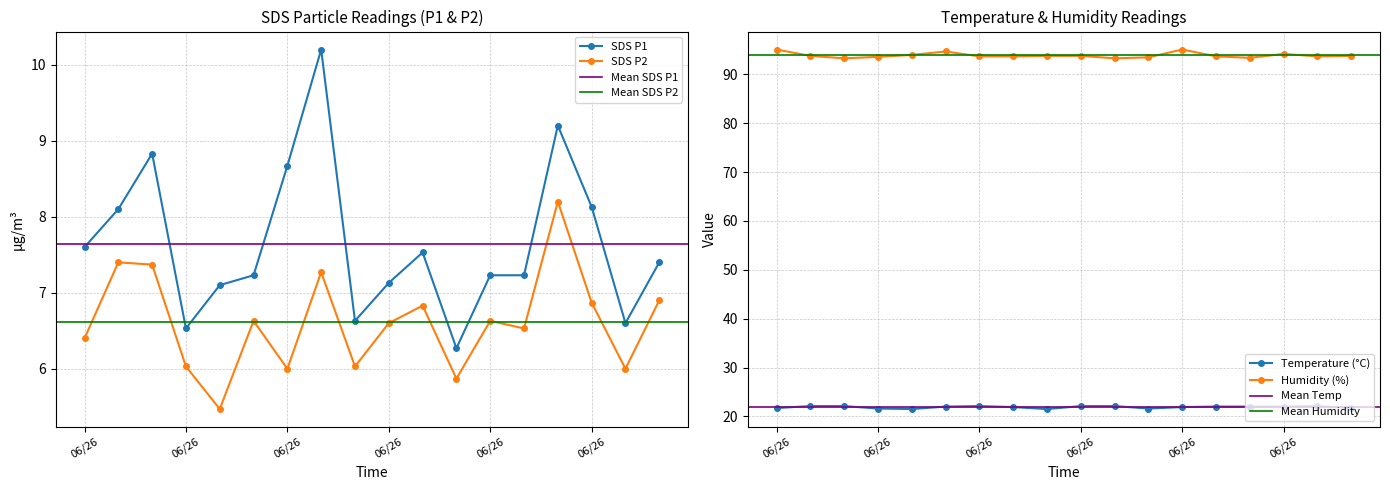

What is the difference between the maximum and second lowest values in the Temp series?

0.6